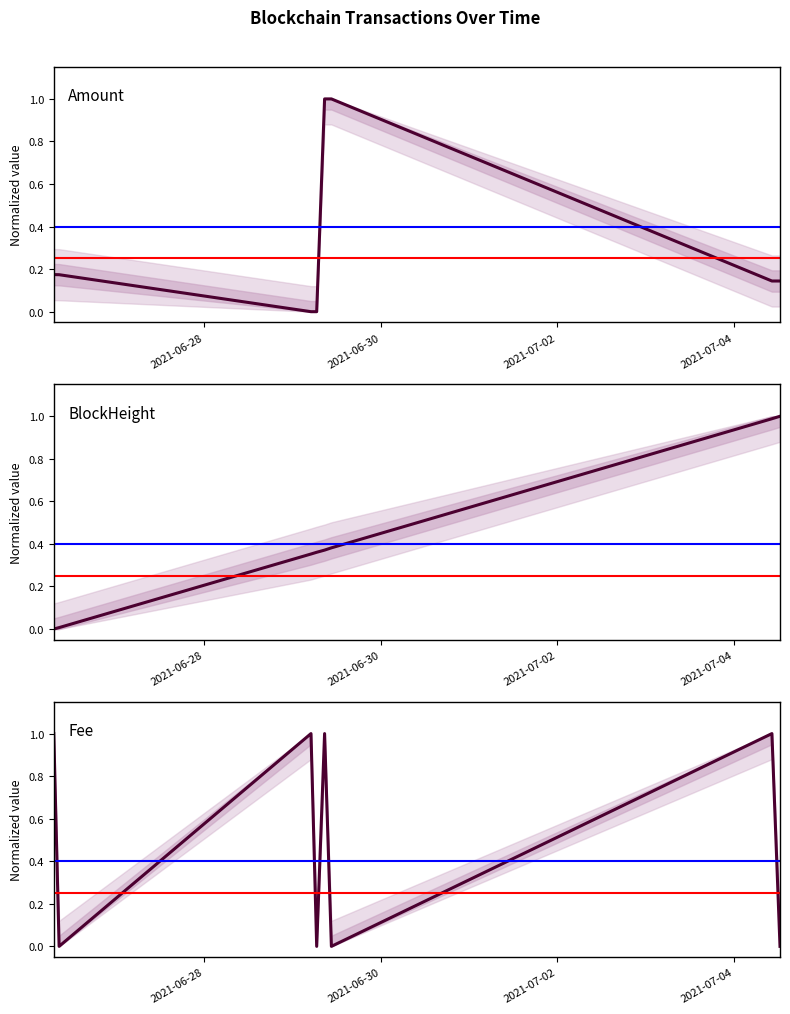

What is the highest value of the Amount series?

1.0